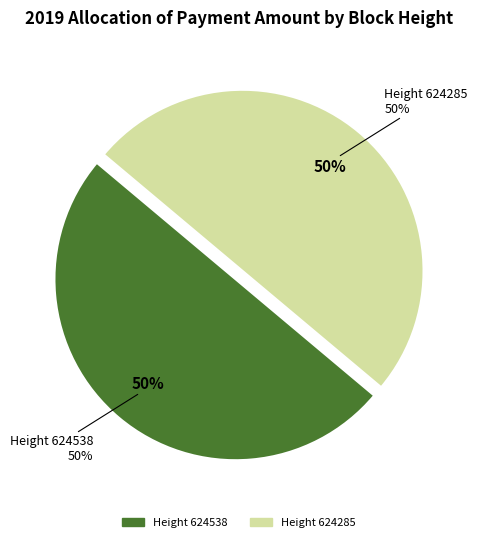

How many slices are in this pie chart?

2